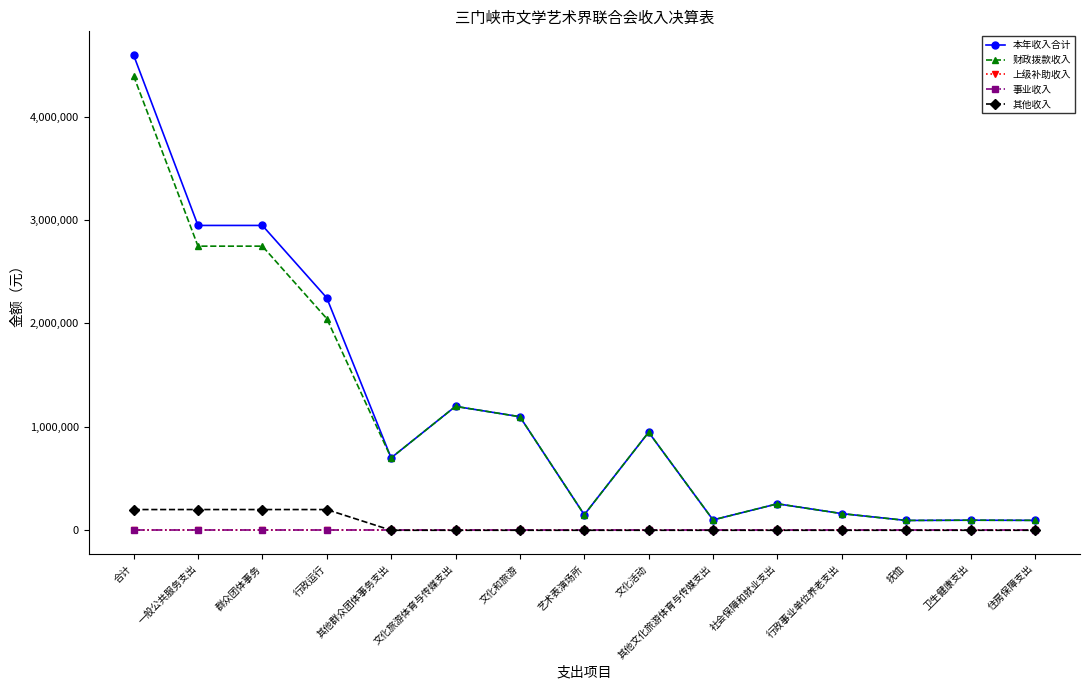

Does the chart have visible grid lines?

No